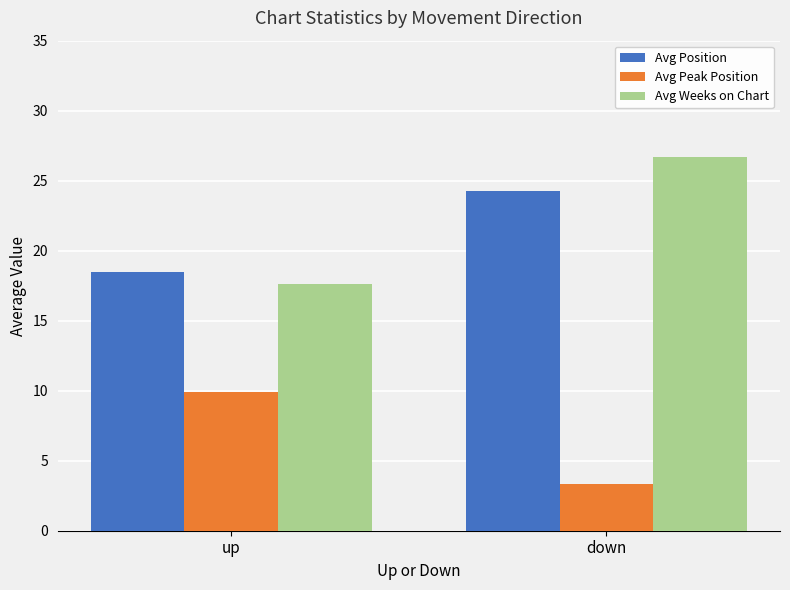

What is the label of the 2nd bar from the right?

up